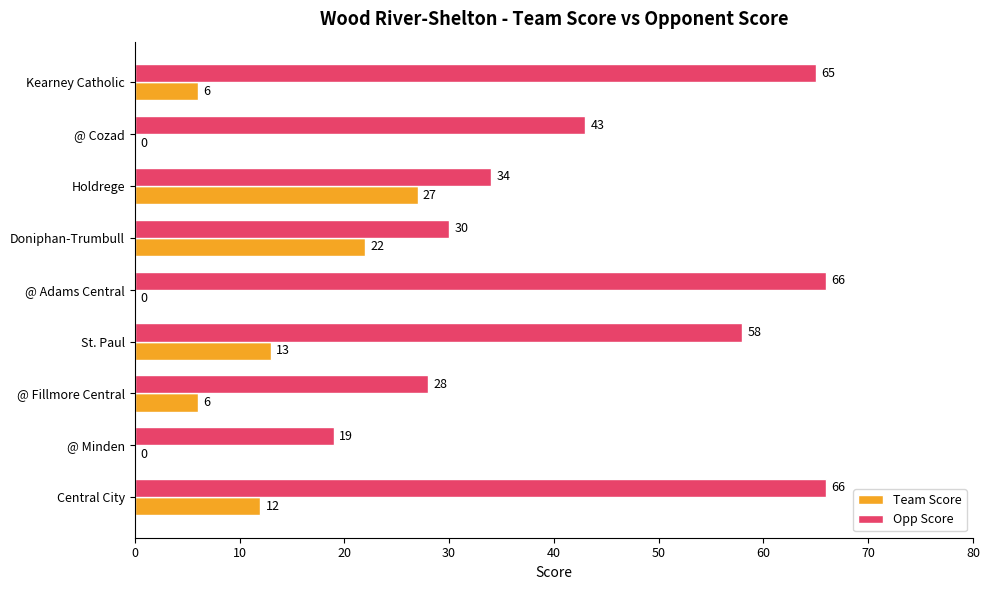

Which series changed the most between @ Fillmore Central and @ Minden?

Opp Score